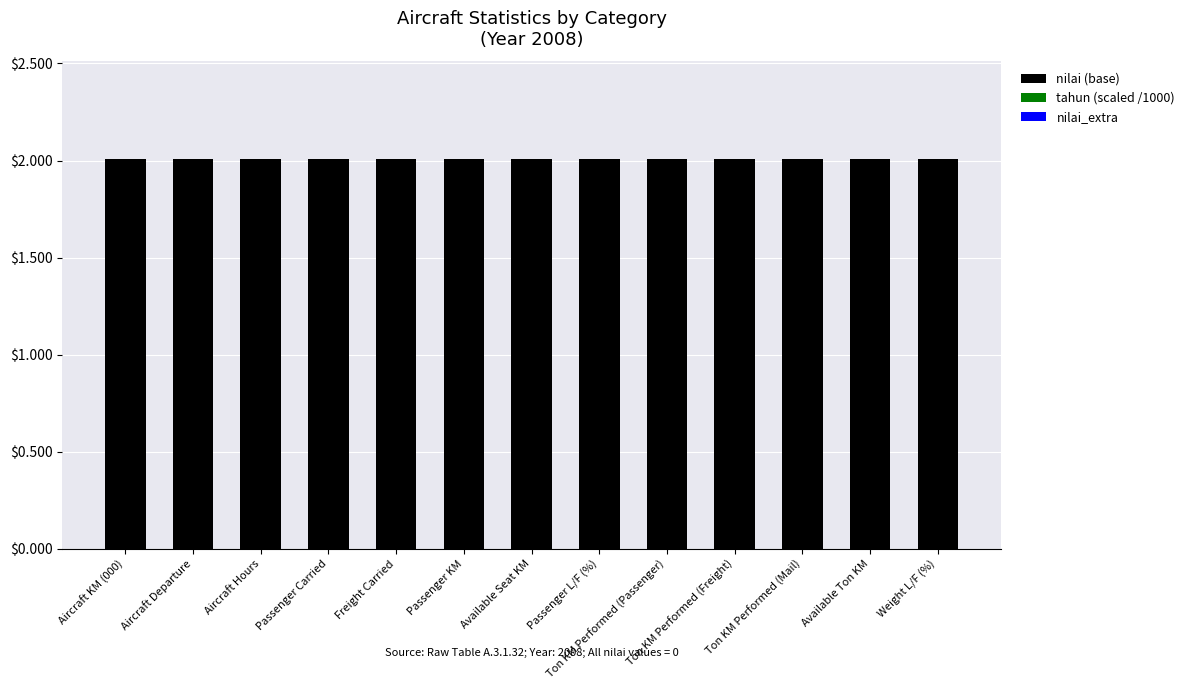

Are the bars horizontal?

No